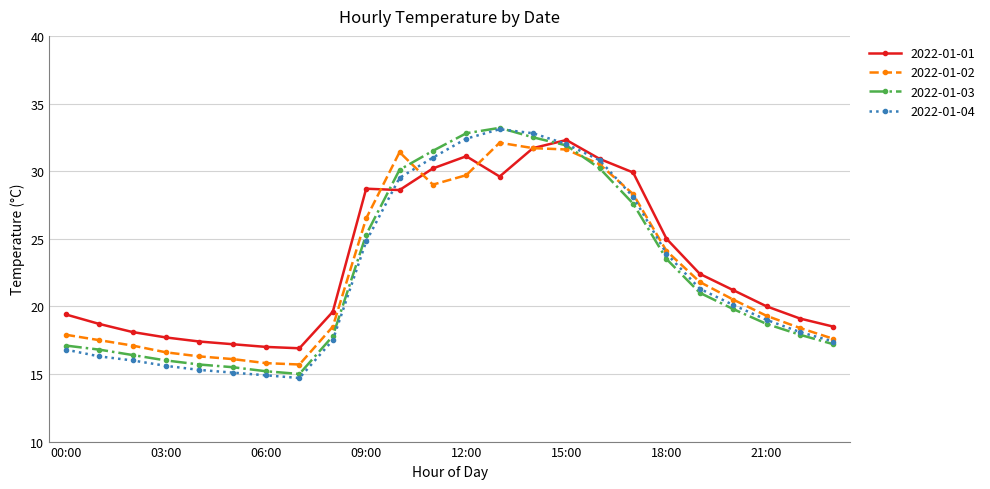

What is the average value of the 2022-01-03 series?

22.4